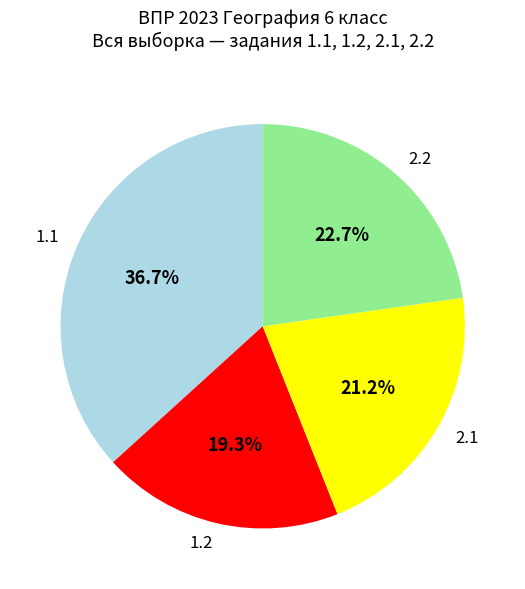

How many segments does this pie chart have?

4